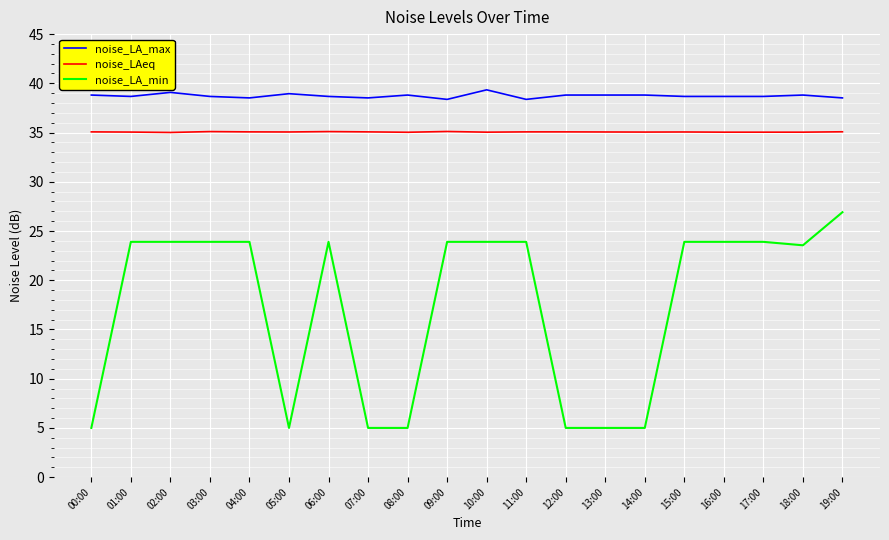

What is the maximum value shown in the chart?

39.3